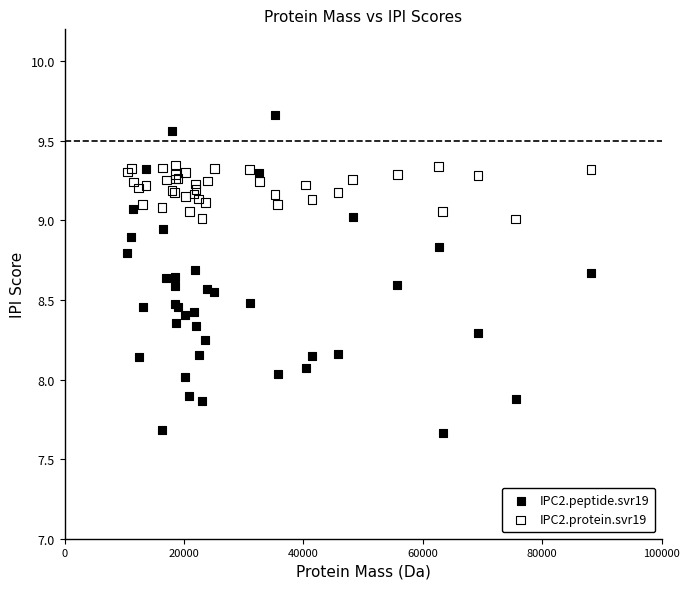

Which series has the widest spread of Y values?

IPC2.peptide.svr19